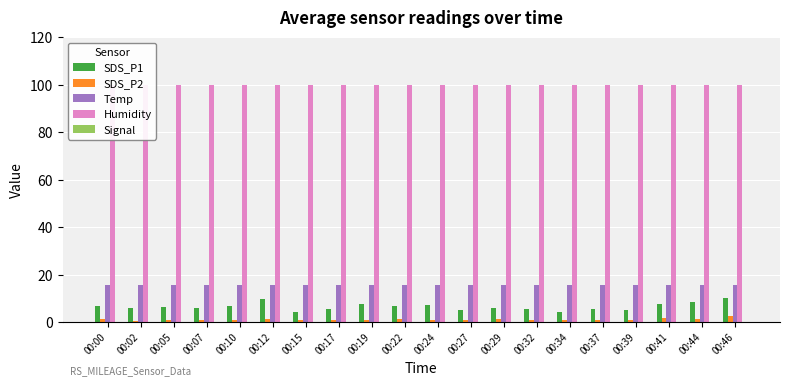

Is the value of SDS_P2 at 00:05 greater than the value of Humidity at 00:05?

No